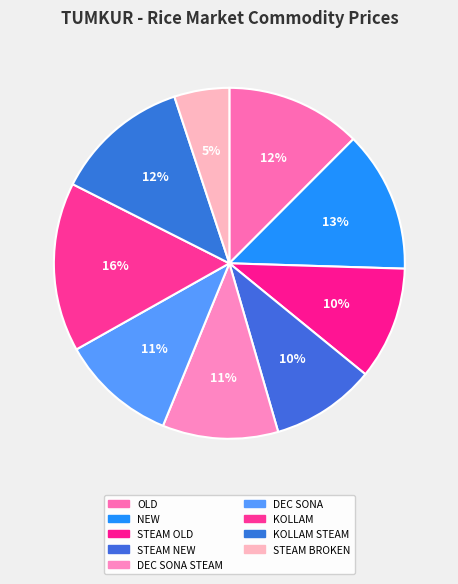

How many segments does this pie chart have?

9